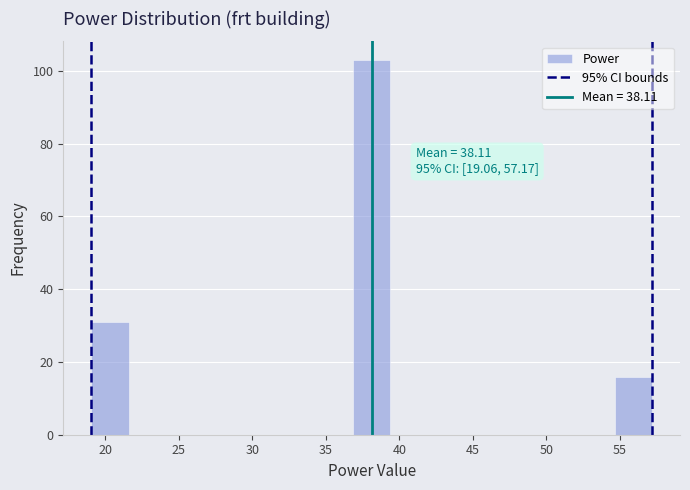

Over which range of the x-axis is the bar tallest?

37.0 to 39.5